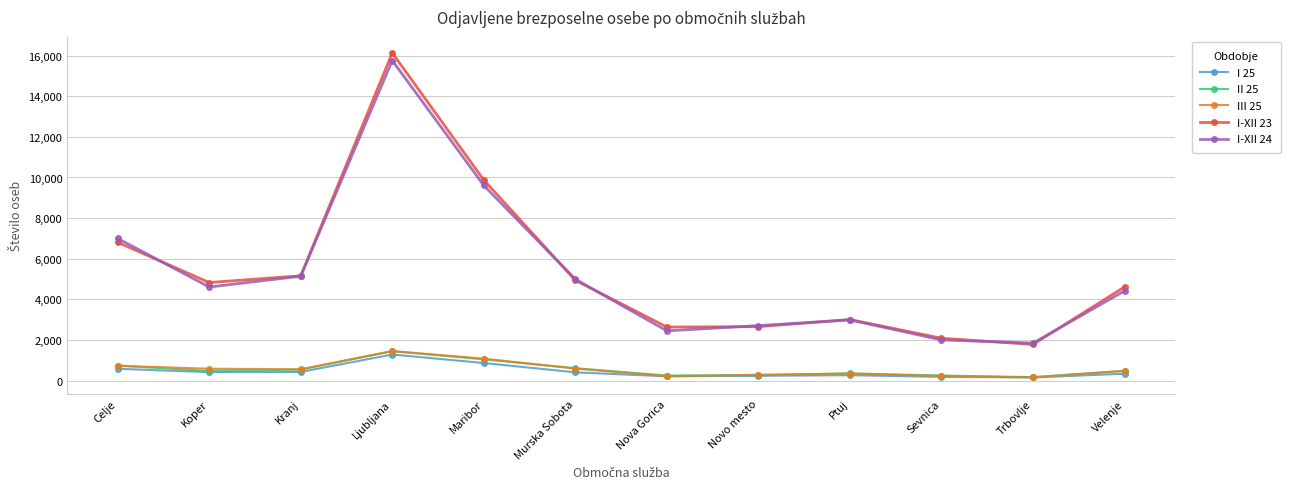

Between Maribor and Murska Sobota, which series saw the biggest shift?

I-XII 23